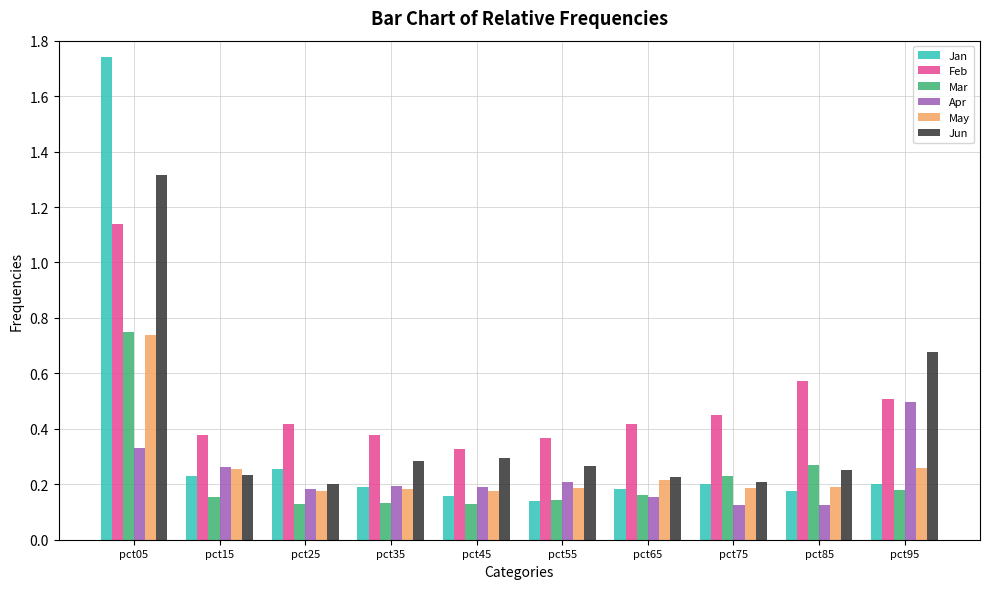

What is the sum of all Jun values?

4.0